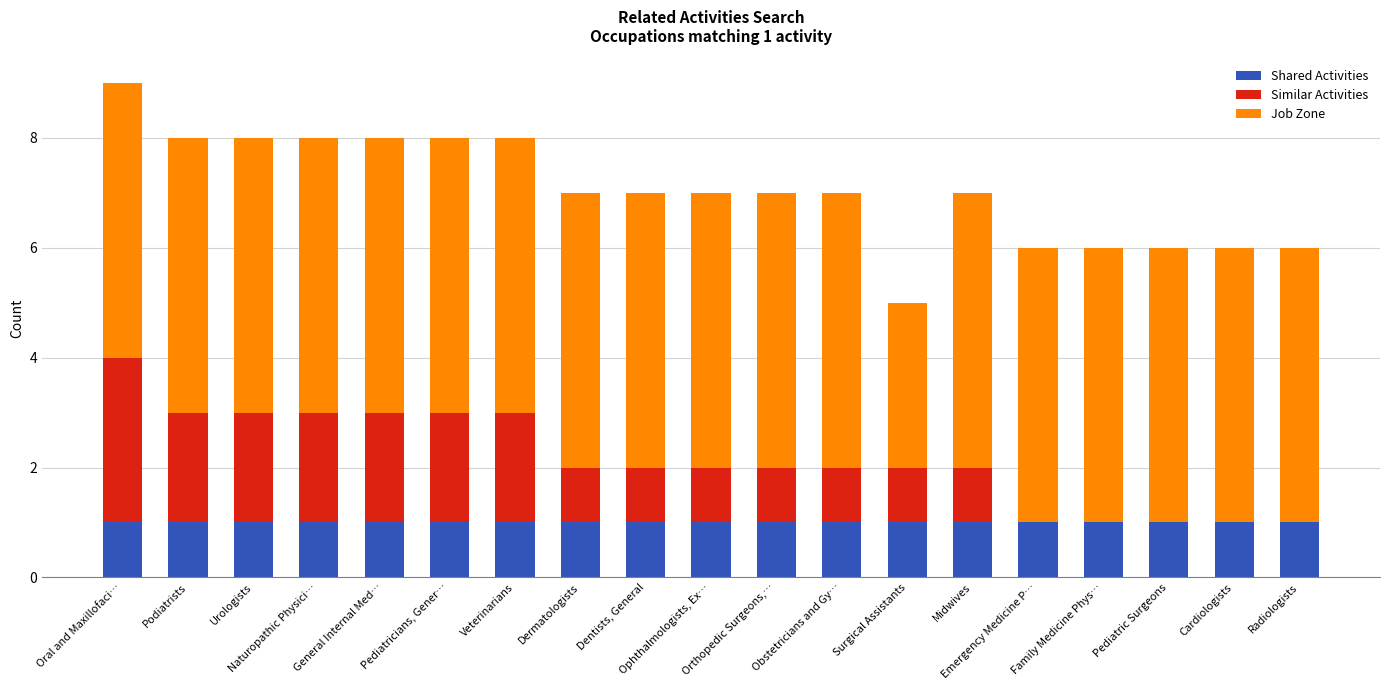

What is the sum of all Shared Activities values?

19